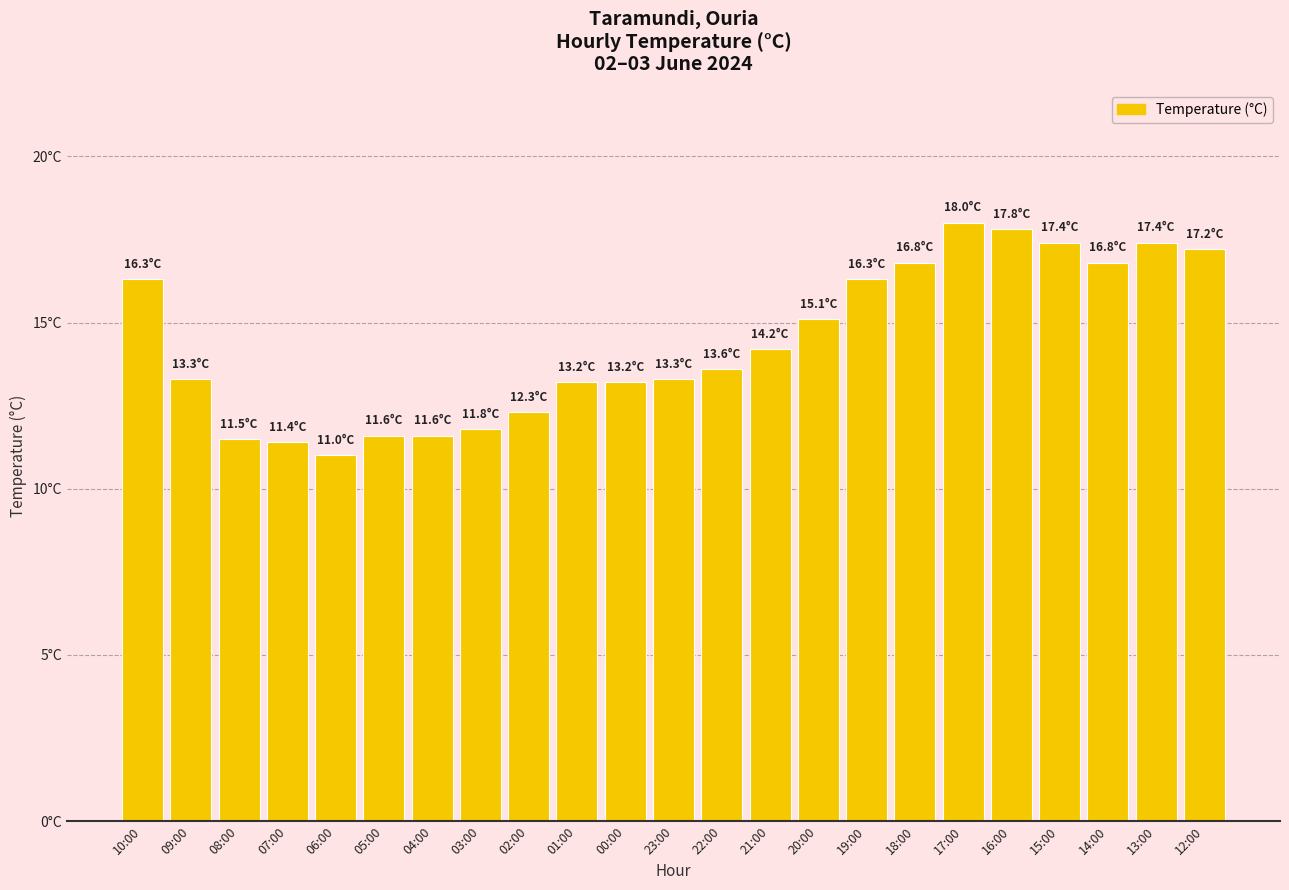

Are the bars horizontal?

No